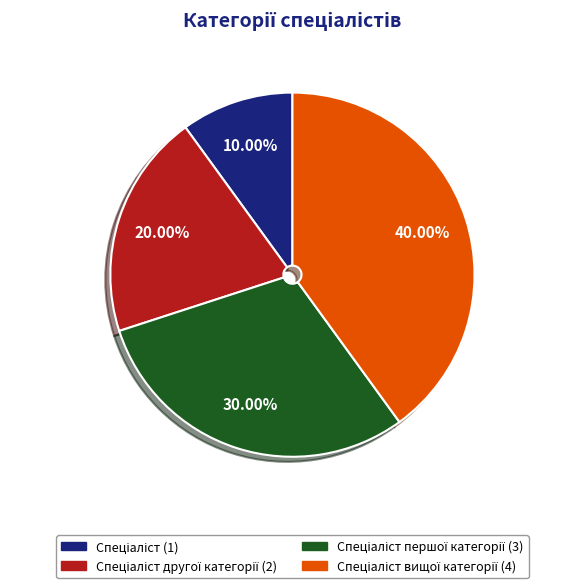

Is there any slice that represents more than half of the pie?

No